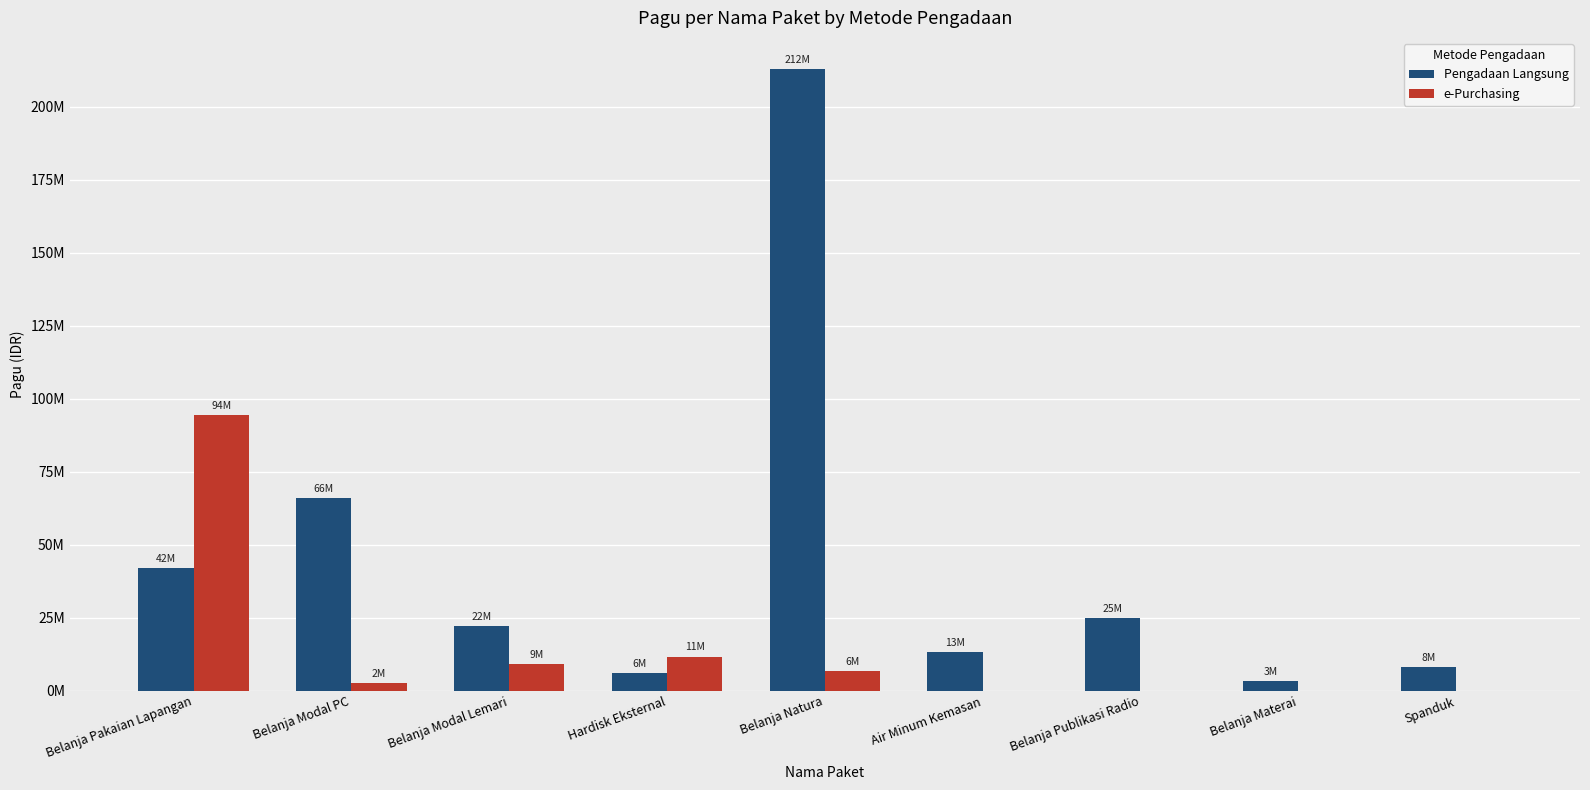

Is the value of e-Purchasing at Belanja Materai greater than the value of Pengadaan Langsung at Belanja Publikasi Radio?

No